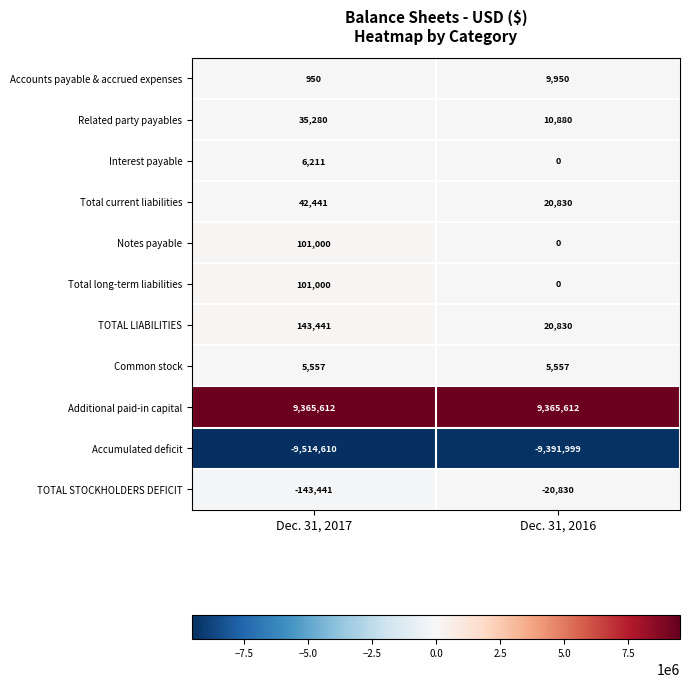

Reading right to left, transcribe all the data shown in this chart.

Accounts payable & accrued expenses: 9950	950
Related party payables: 10880	35280
Interest payable: 0	6211
Total current liabilities: 20830	42441
Notes payable: 0	101000
Total long-term liabilities: 0	101000
TOTAL LIABILITIES: 20830	143441
Common stock: 5557	5557
Additional paid-in capital: 9365612	9365612
Accumulated deficit: -9391999	-9514610
TOTAL STOCKHOLDERS DEFICIT: -20830	-143441